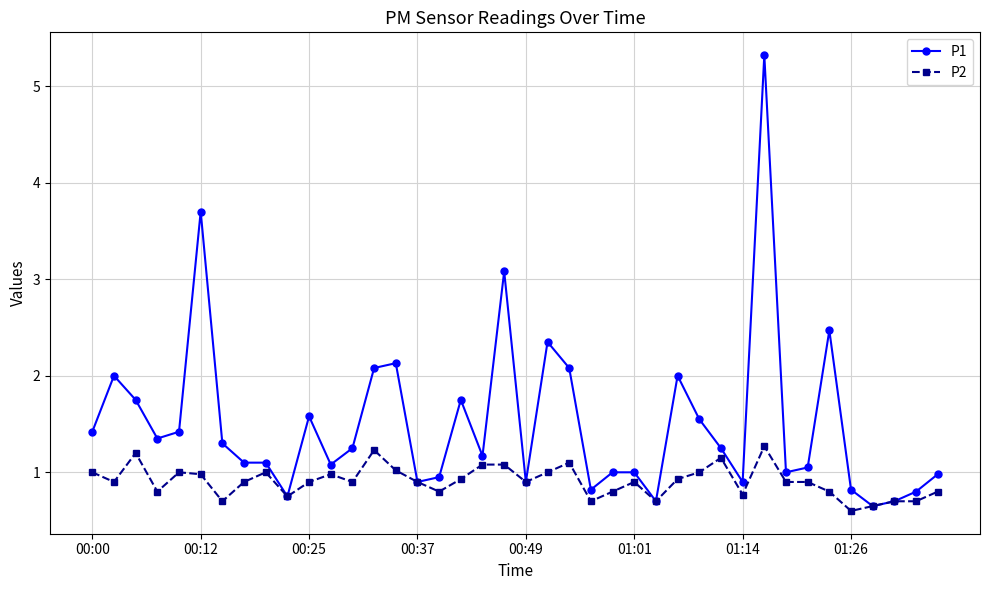

List the series in order of their overall mean, highest first.

P1, P2